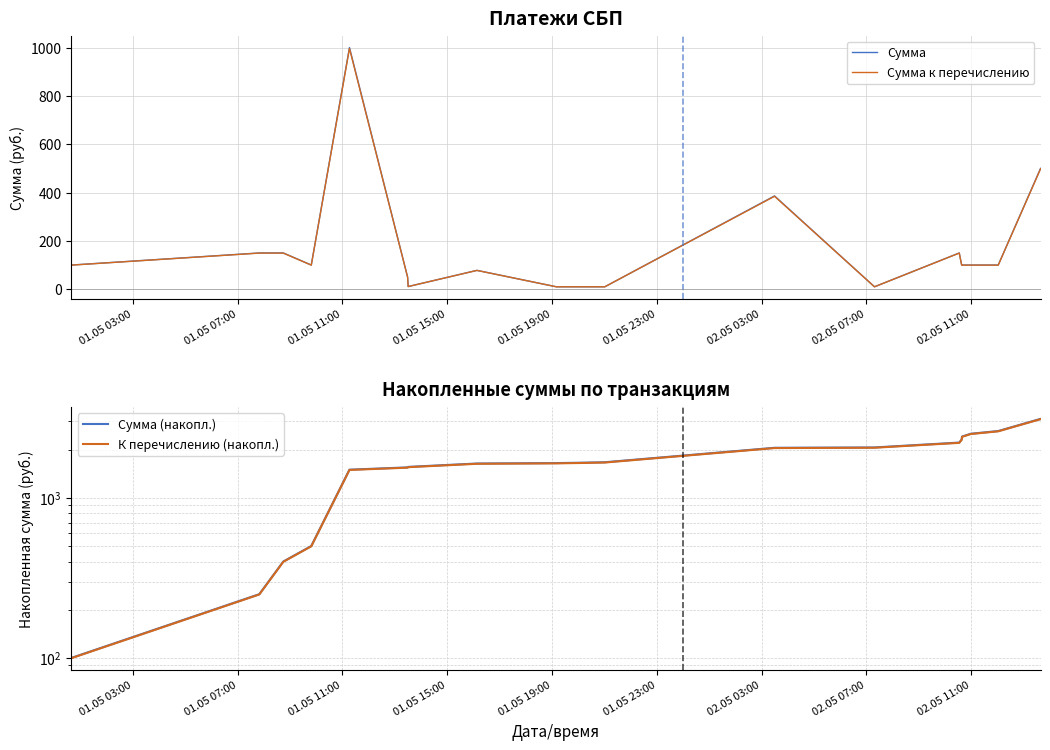

Which series has the largest total across all categories?

Сумма (накопл.)